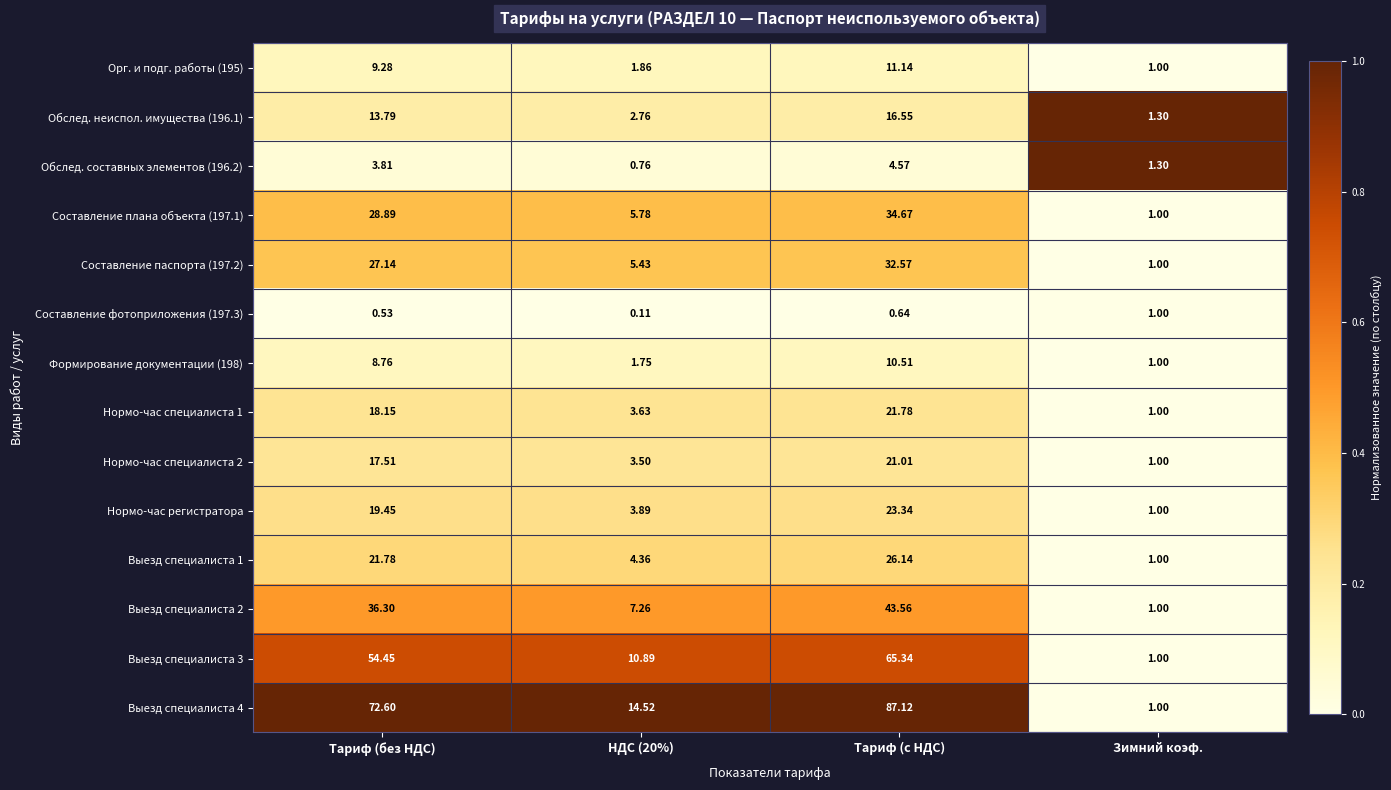

Between Тариф (без НДС) and НДС (20%), which series saw the biggest shift?

Выезд специалиста 4